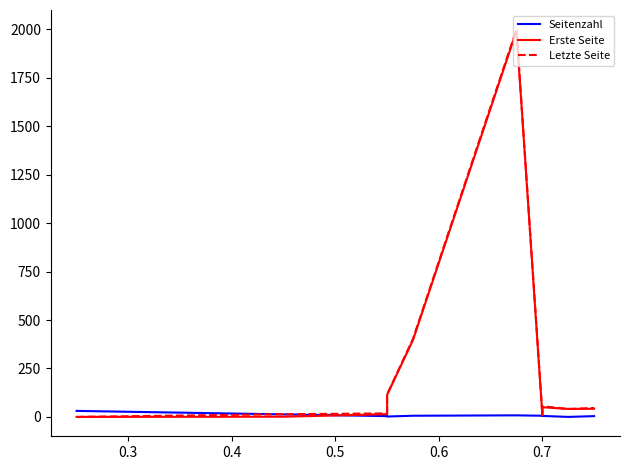

True or false: Erste Seite and Letzte Seite intersect in this chart.

False